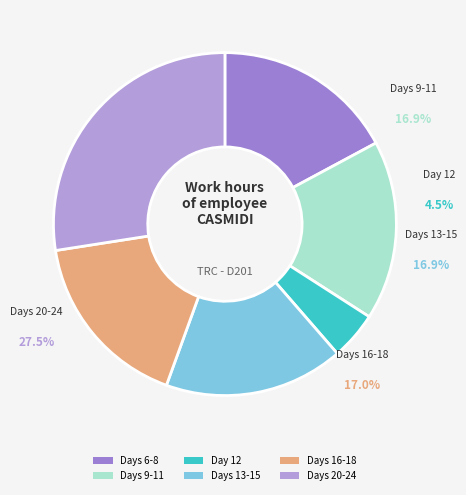

Combined, do Day 14 and Day 17 account for over 50%?

No